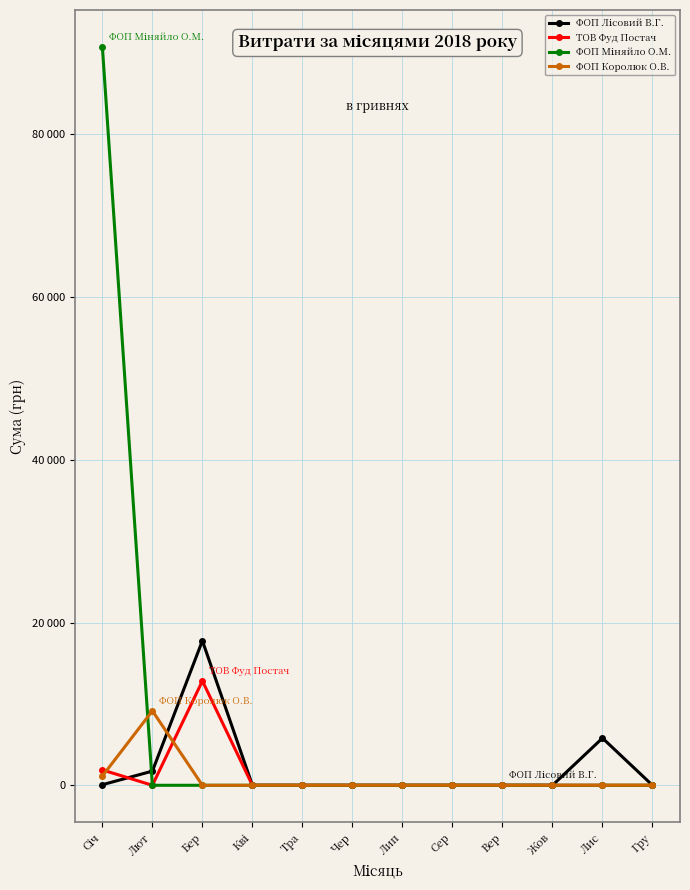

What is the maximum value shown in the chart?

90760.2